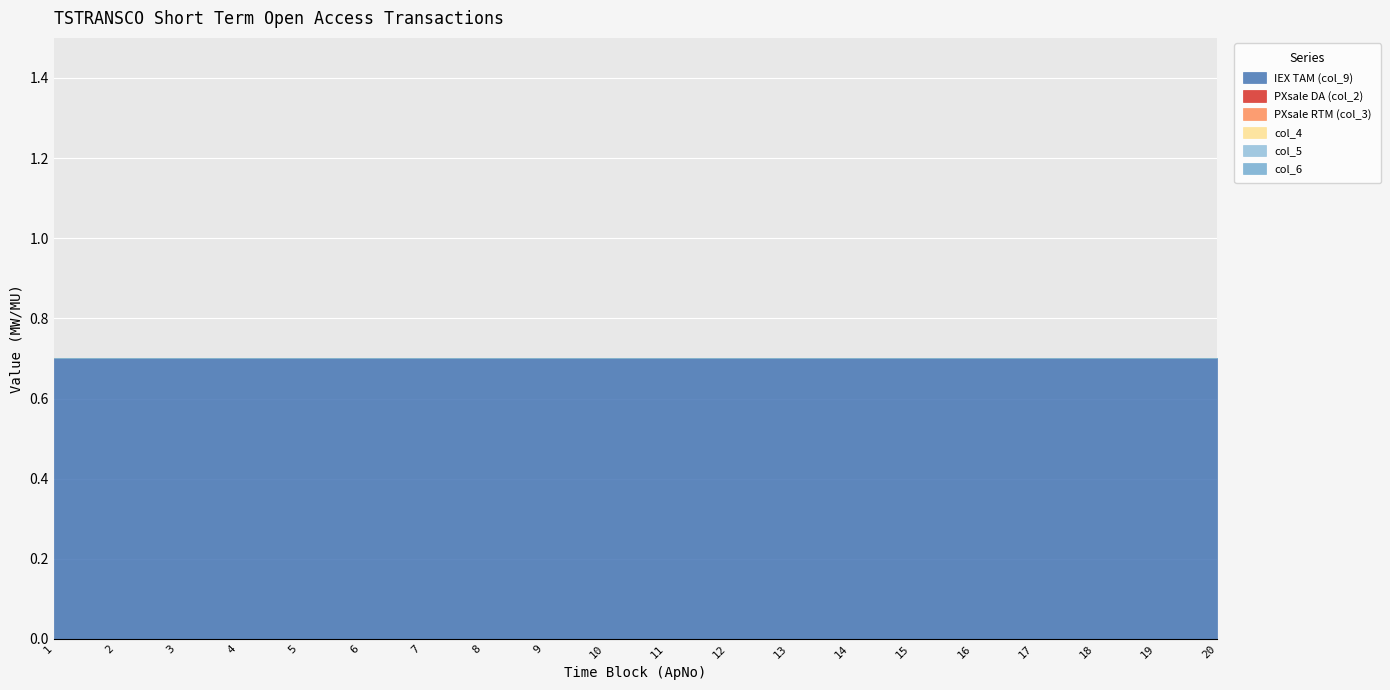

Does the chart display data point markers on the line(s)?

No